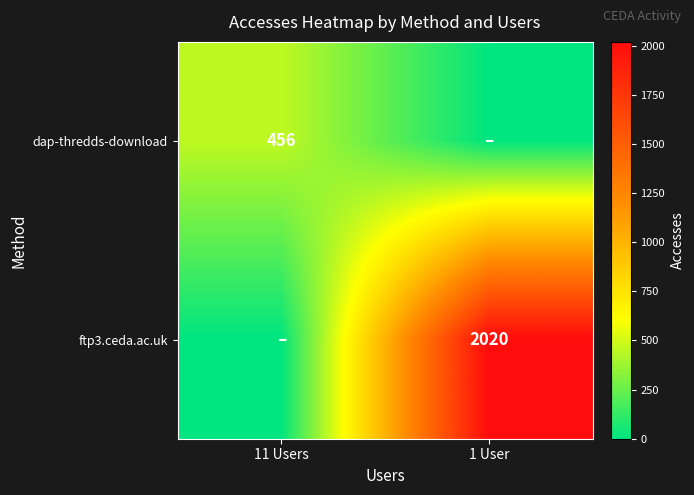

True or false: dap-thredds-download has a value of 723 at 11 Users.

False